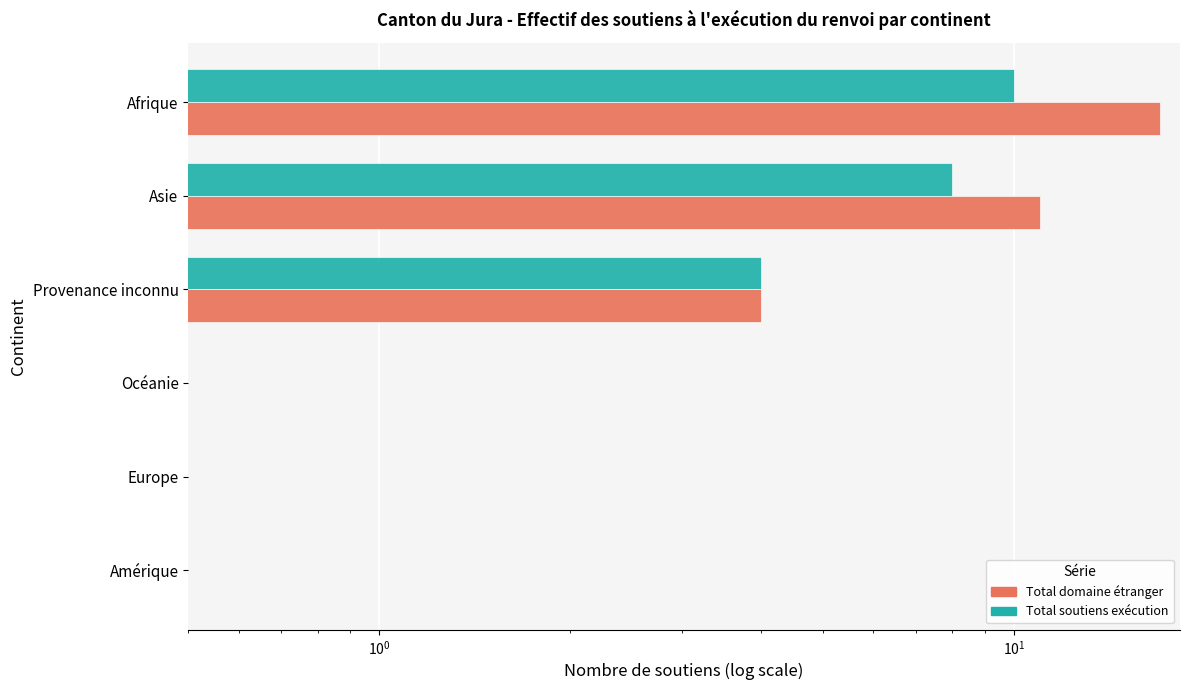

How many positive values does the Total soutiens exécution series have?

3